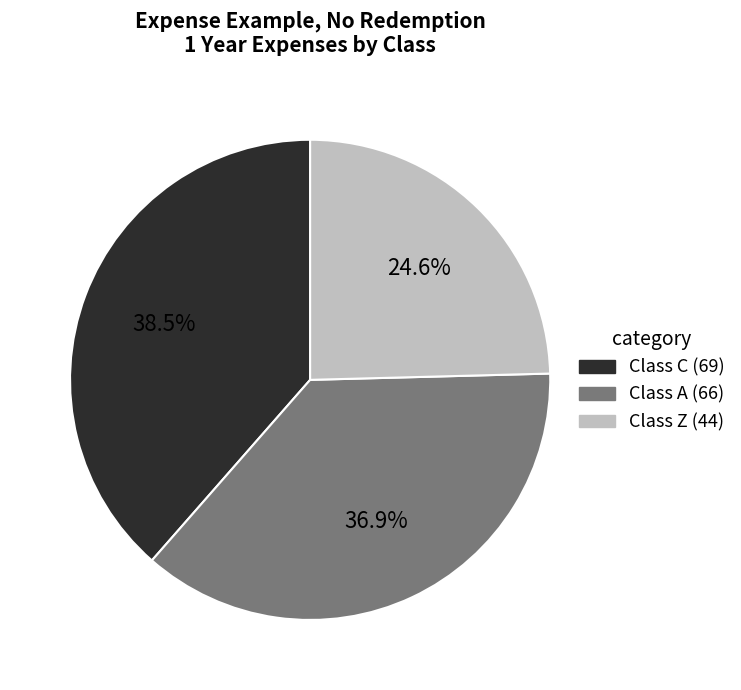

To the nearest percent, what is the difference between the Class Z and Class C slice percentages?

14%